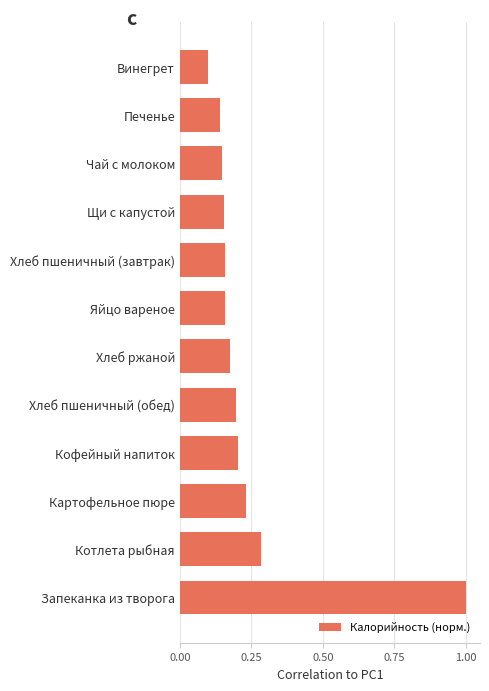

At which label is the value closest to 0?

Винегрет